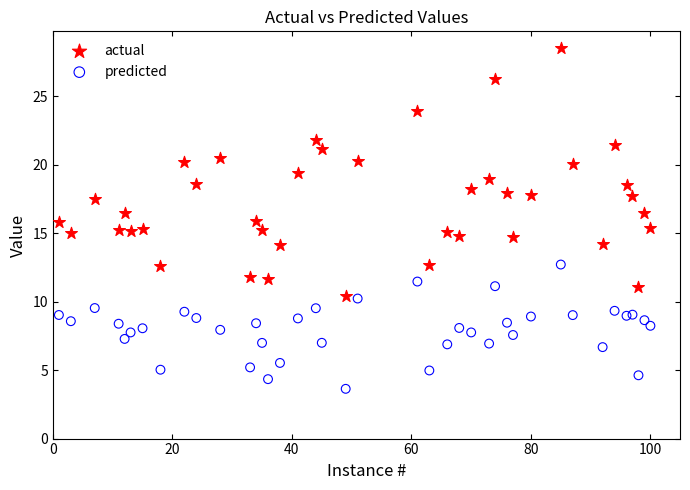

Which series contains the highest Y value?

actual